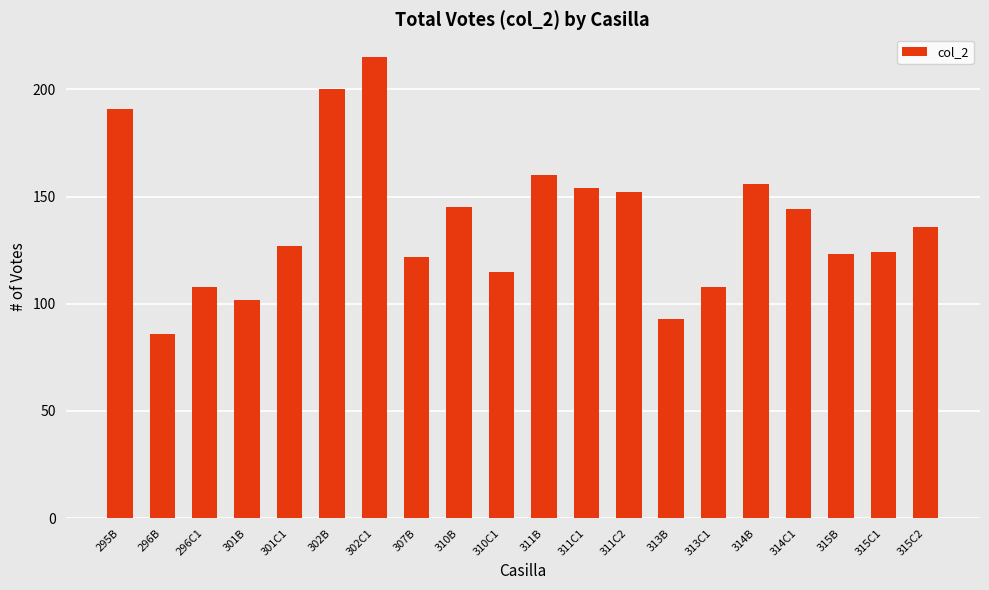

What is the maximum value shown in the chart?

215